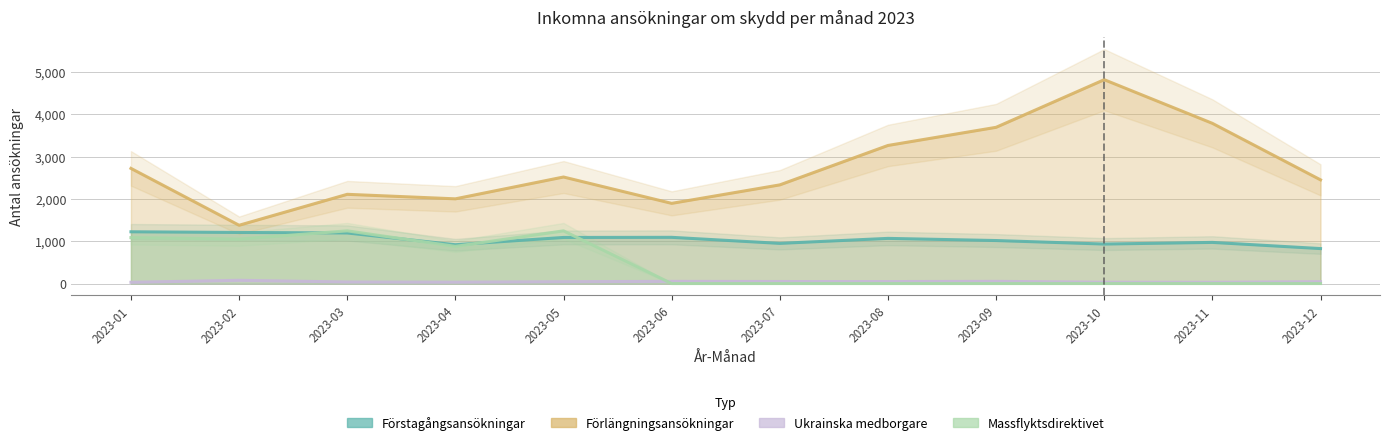

Which series has the largest total across all categories?

Förlängningsansökningar (Totalt)